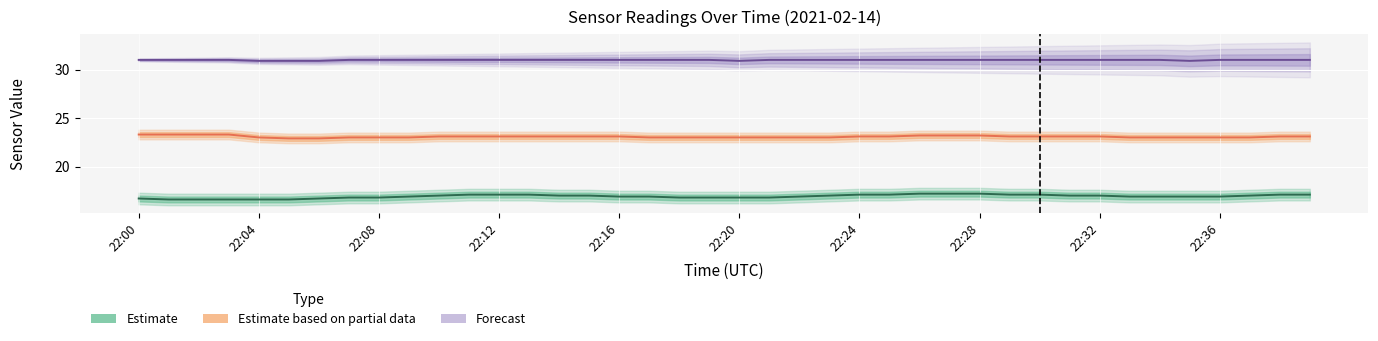

Rank the series by their maximum value, from lowest to highest.

Estimate, Estimate based on partial data, Forecast